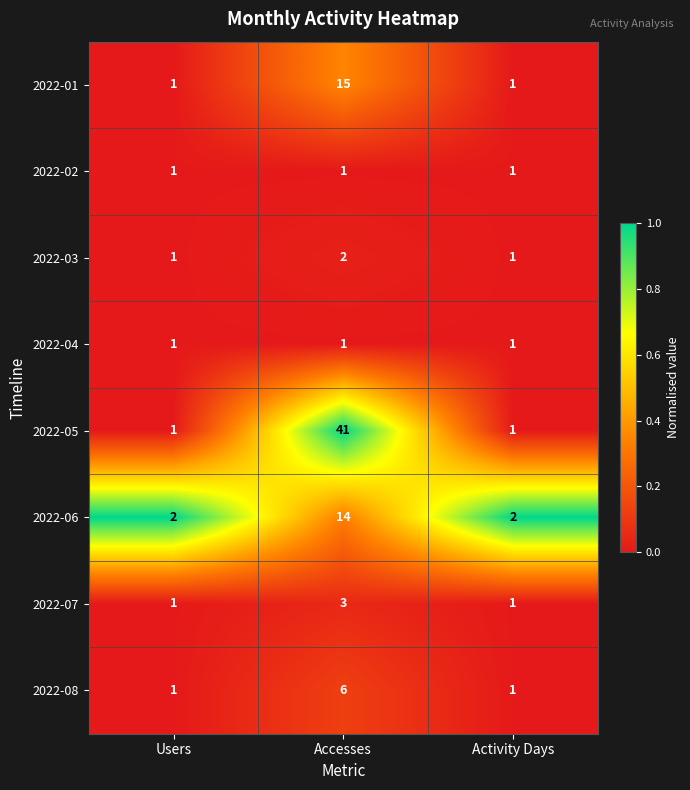

True or false: 2022-05 has a value of 41 at Accesses.

True